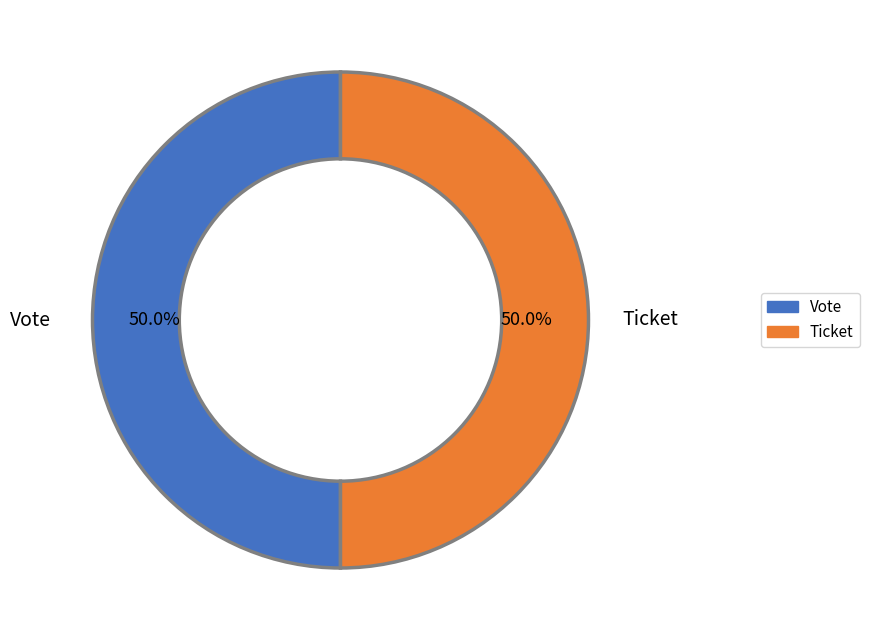

Is the sum of Vote and Ticket greater than half?

Yes